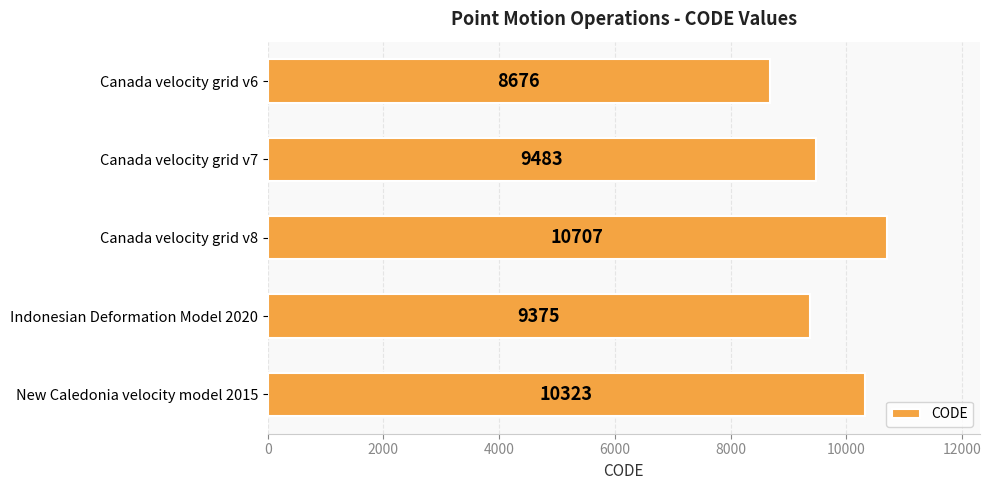

What is the label of the 1st bar from the top?

Canada velocity grid v6